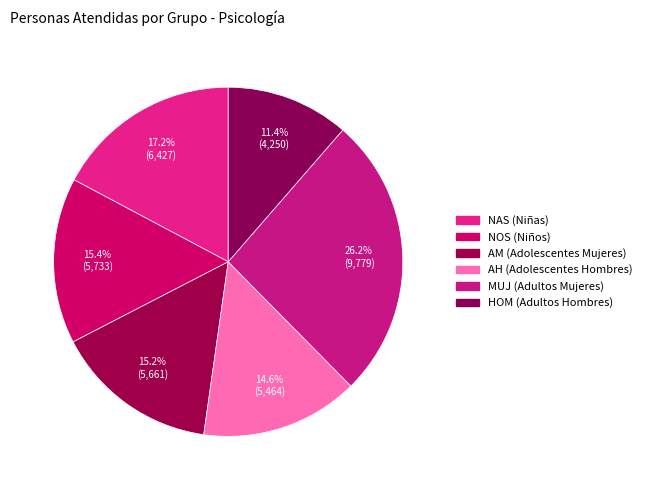

True or false: NAS accounts for 17% of the total.

True